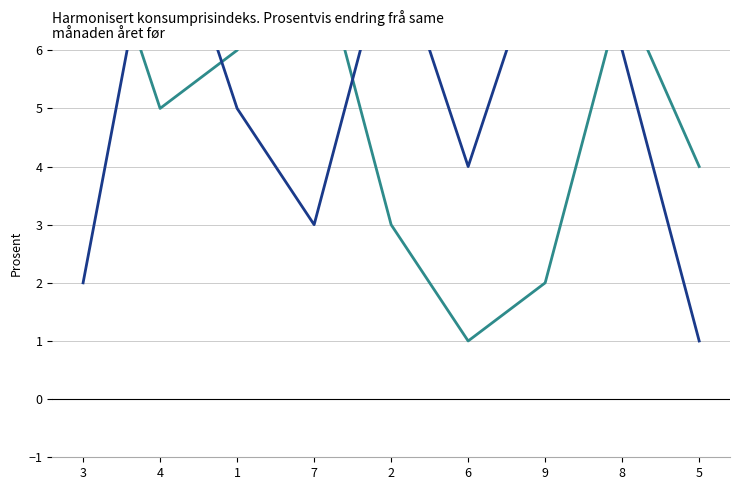

What is the label of the 2nd point from the left?

4